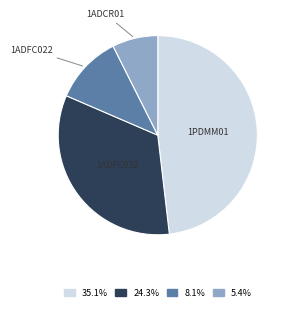

Which category has the smallest portion of the pie?

1ADCR01